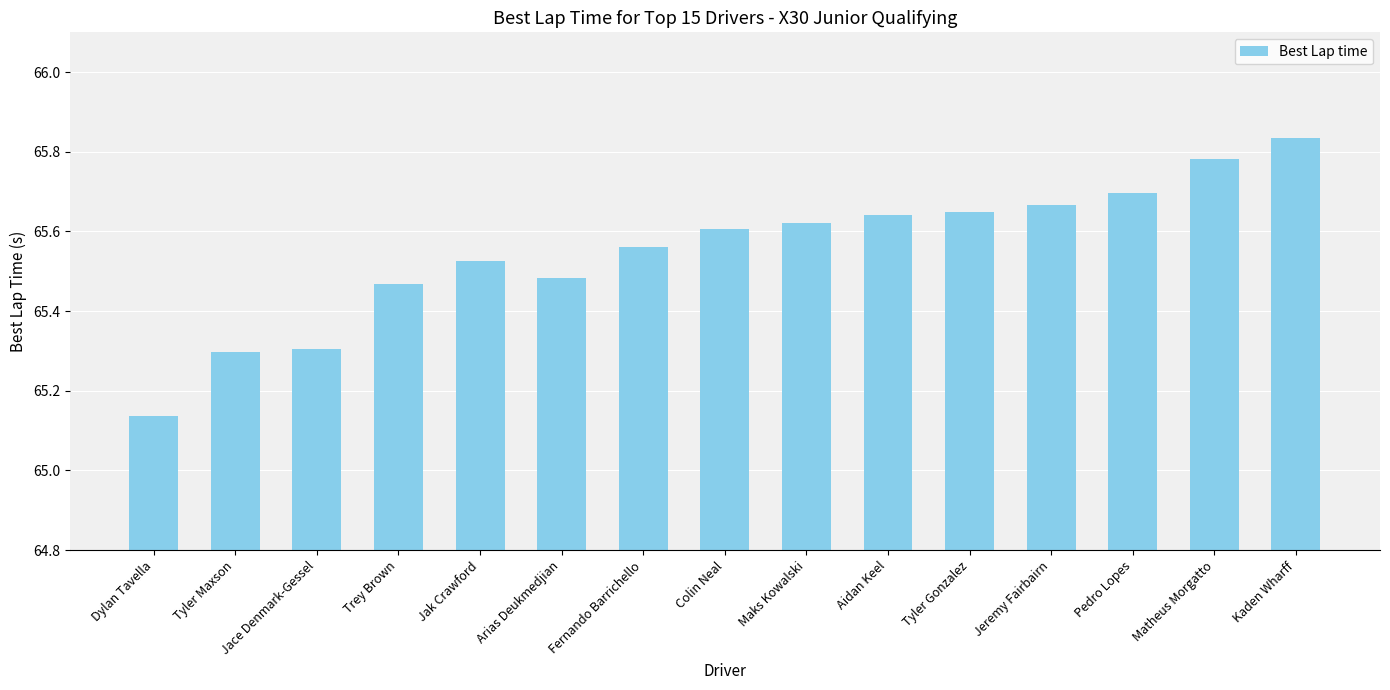

At which category does the chart reach its peak across all series?

Kaden Wharff